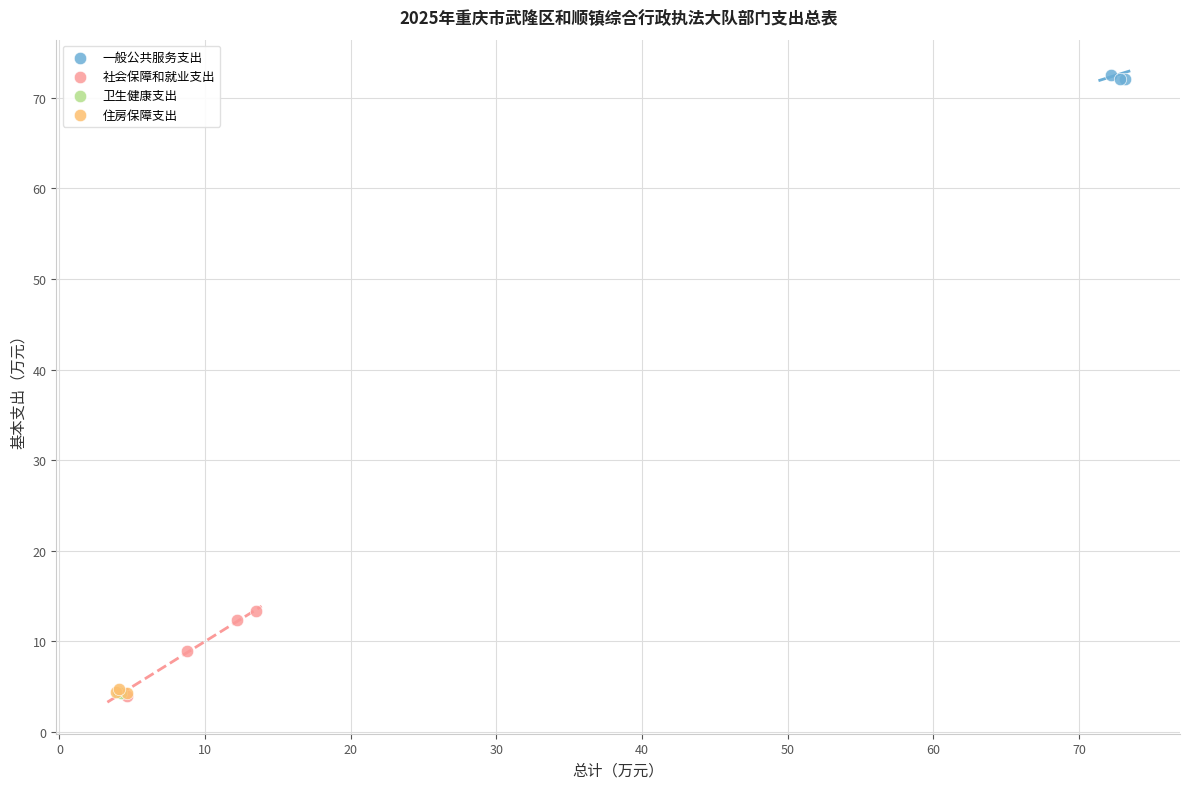

Which series has the widest spread of Y values?

社会保障和就业支出